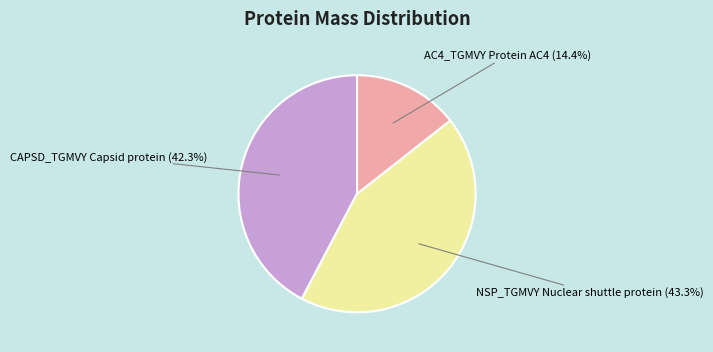

Which slice is the smallest?

AC4_TGMVY Protein AC4